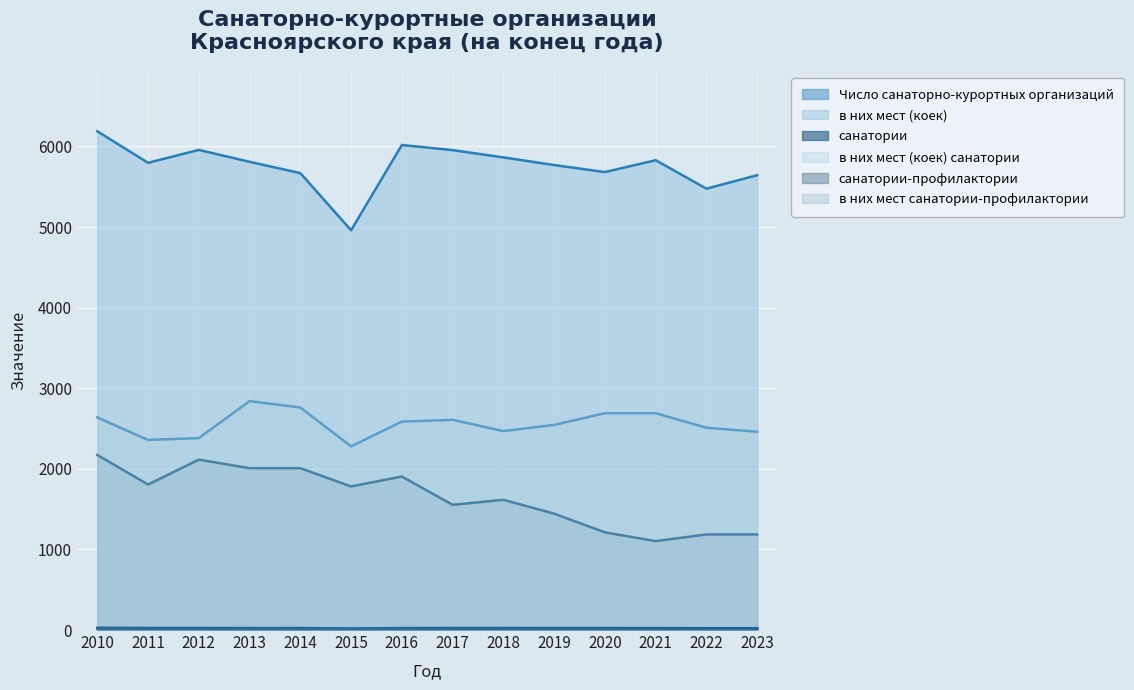

True or false: санатории-профилактории and санатории cross at least once.

True